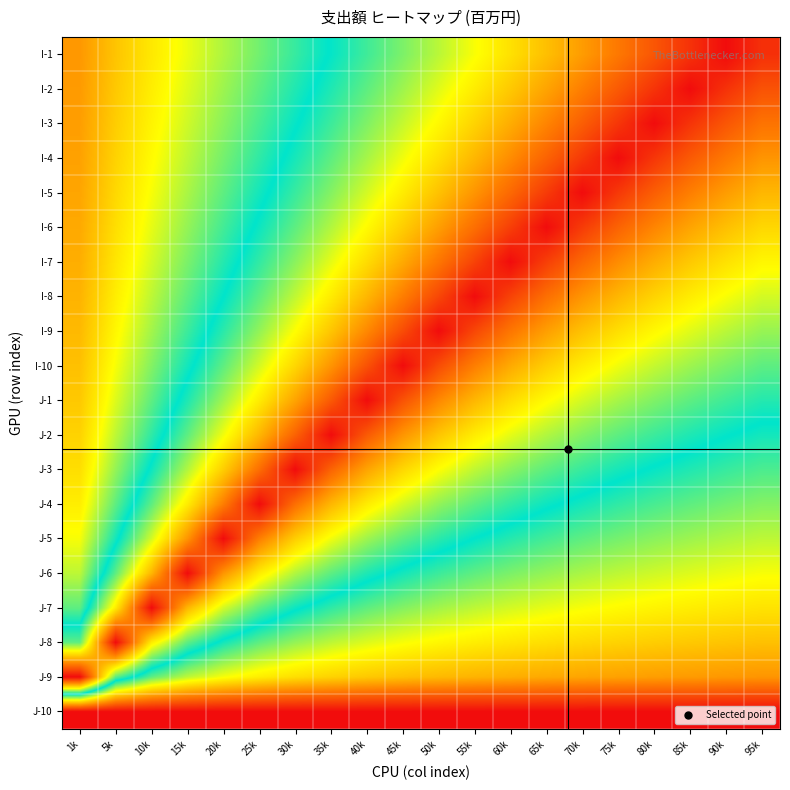

How many data points does each series have?

20